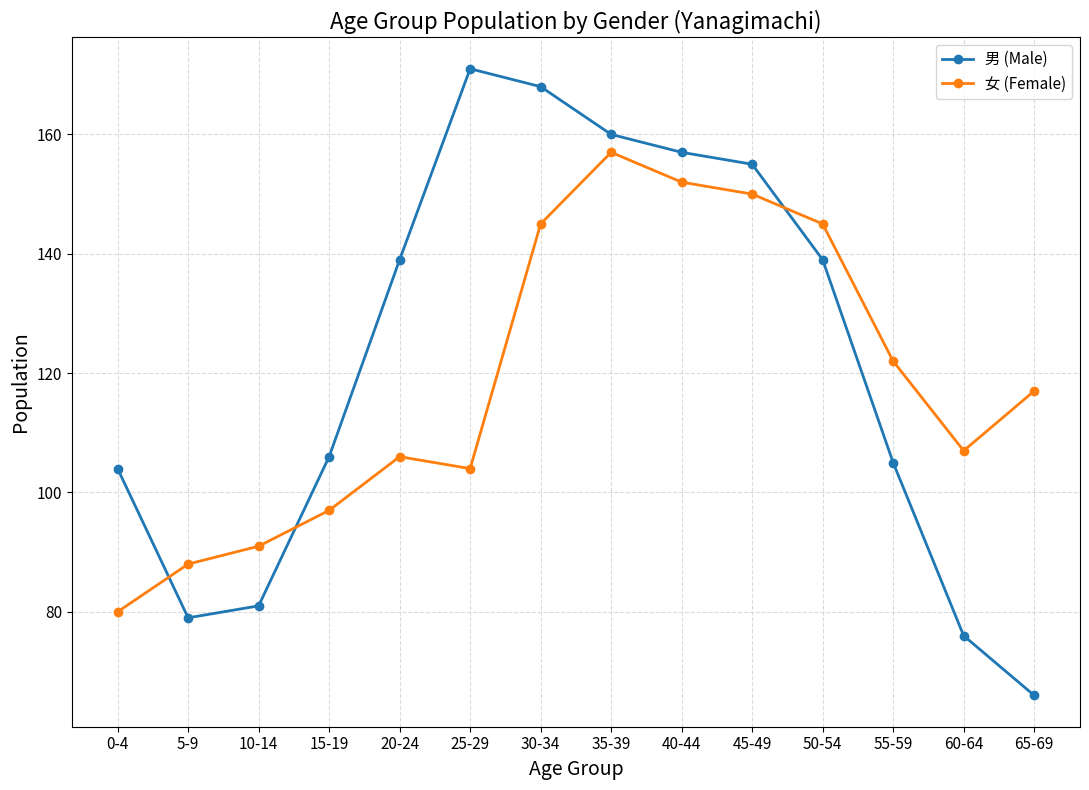

What is the label of the 14th point from the right?

0-4